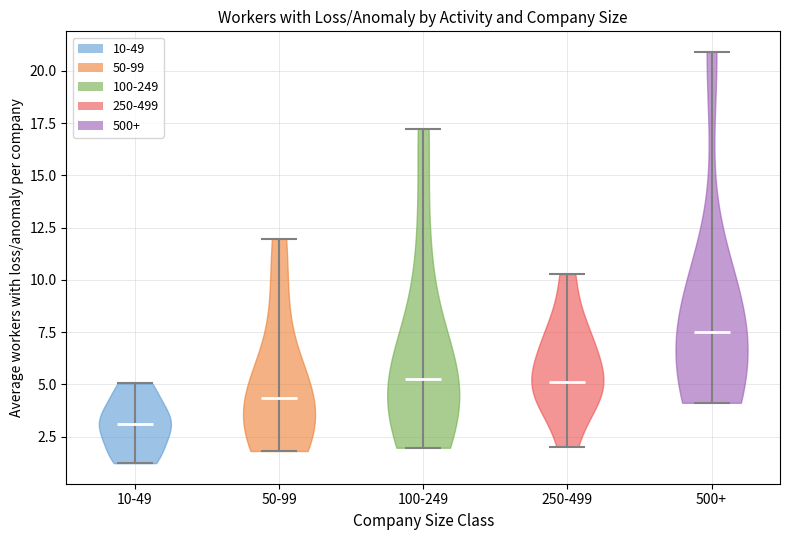

Reading left to right, read every violin against the y-axis: where its median line is, and the lowest and highest points it reaches. The values are not printed on the chart, so give them approximately, as read against the axis.

10-49: median line 3.0, lowest point 1.0, highest point 5.0
50-99: median line 4.5, lowest point 2.0, highest point 12.0
100-249: median line 5.0, lowest point 2.0, highest point 17.0
250-499: median line 5.0, lowest point 2.0, highest point 10.5
500+: median line 7.5, lowest point 4.0, highest point 21.0